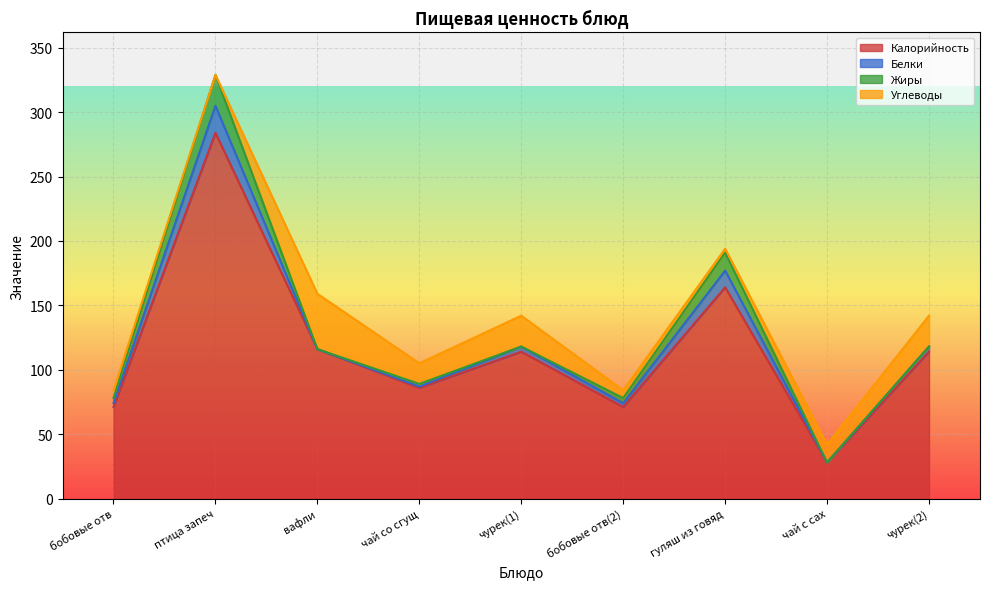

Between чай со сгущ and чай с сах, which series saw the biggest shift?

Калорийность